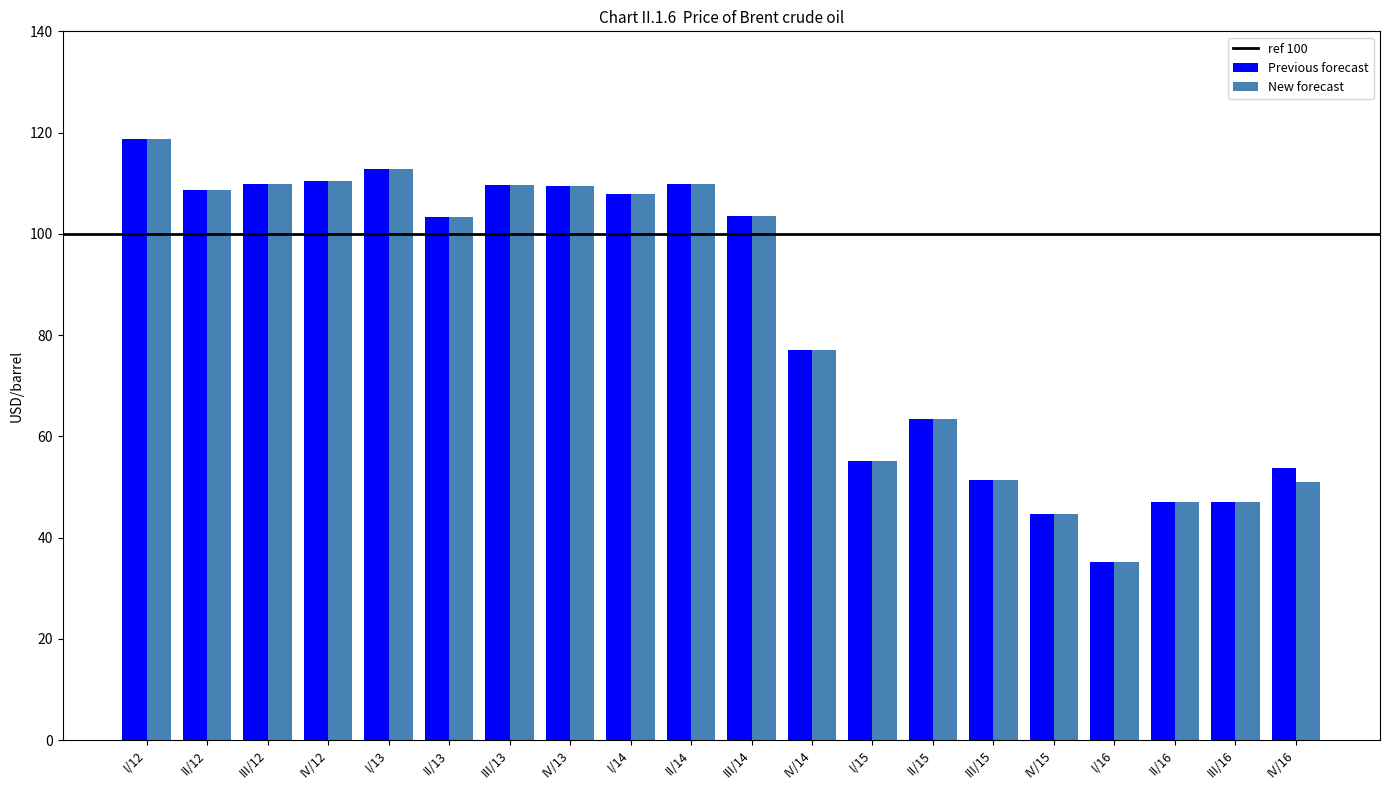

The New forecast series shows 27.8 at III/15. True or false?

False